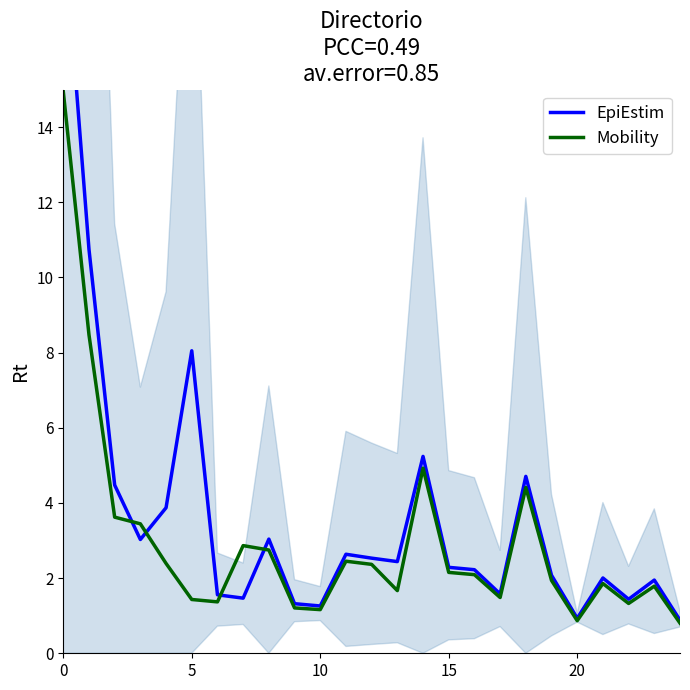

True or false: EpiEstim and Mobility intersect in this chart.

True